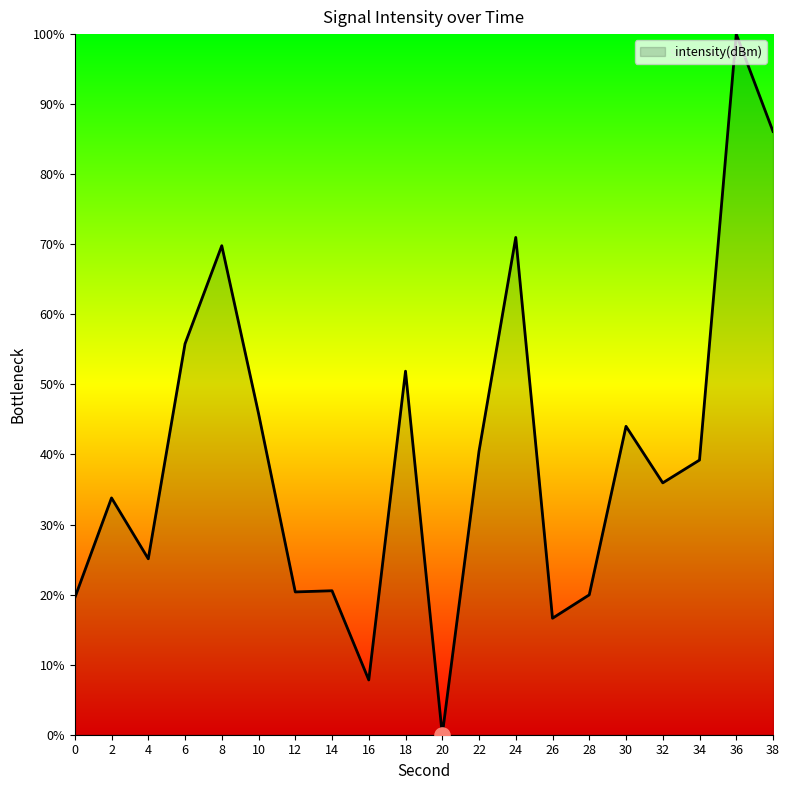

What is the change in value from 30 to 34?

-4.8